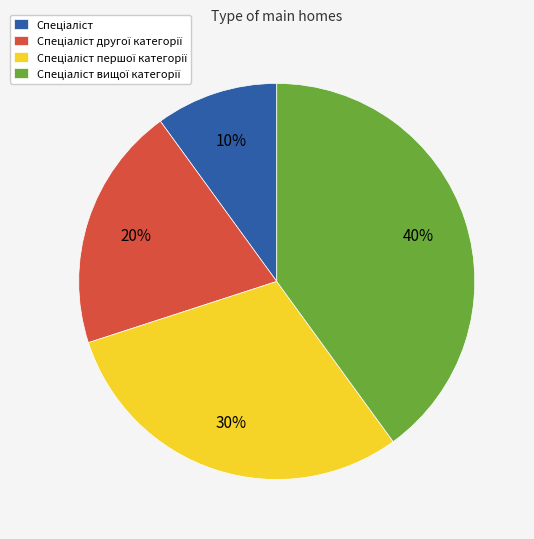

To the nearest percent, what is the difference between the largest and smallest slice percentages?

30%